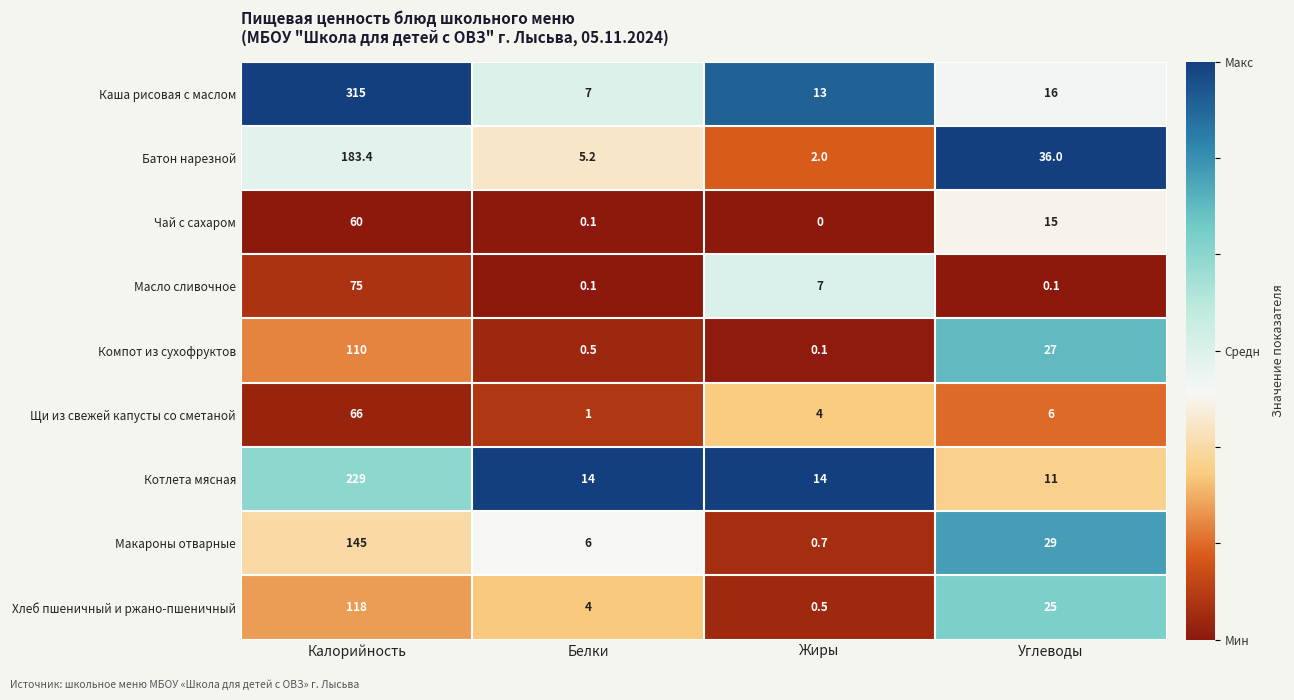

Where does the Компот из сухофруктов series first go above 27?

Калорийность